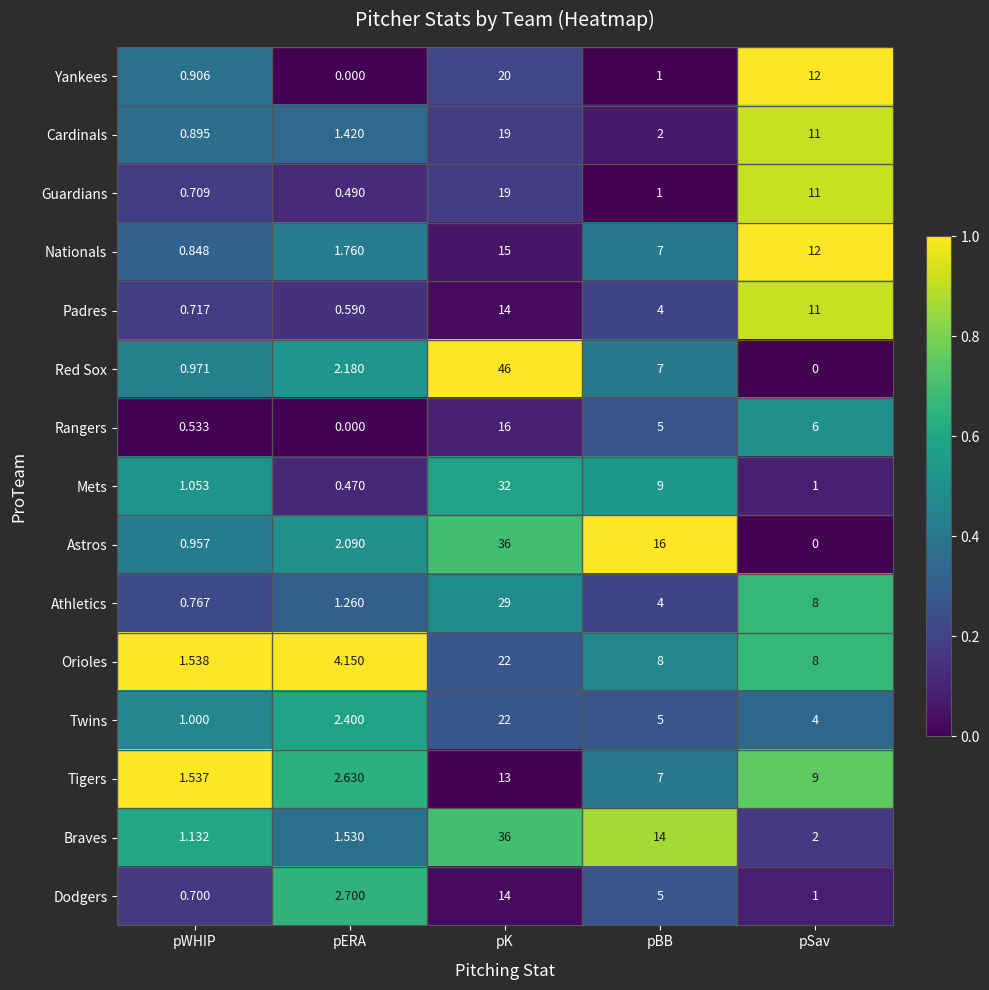

Rank the series at pWHIP from lowest to highest value.

Rangers, Dodgers, Guardians, Padres, Athletics, Nationals, Cardinals, Yankees, Astros, Red Sox, Twins, Mets, Braves, Tigers, Orioles